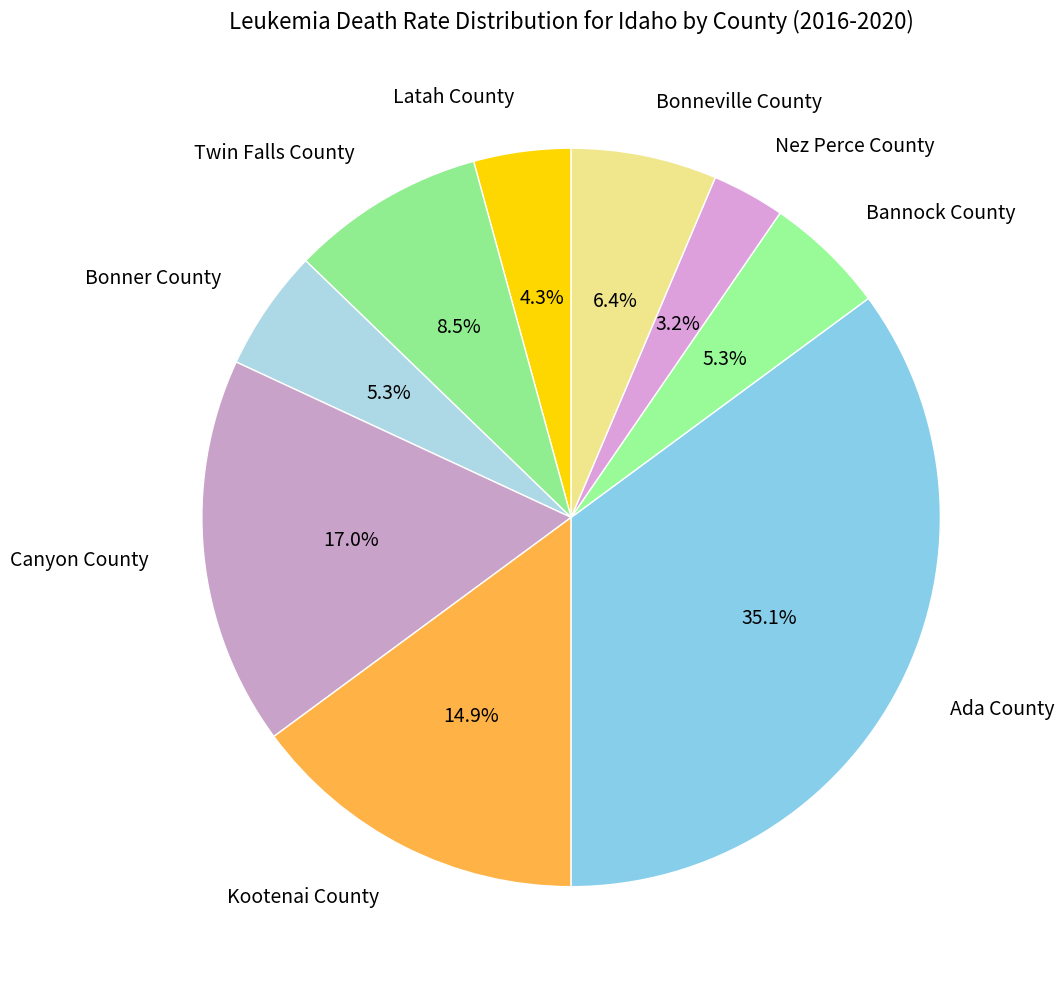

Is it true that Bonneville County is 16% of the pie?

False